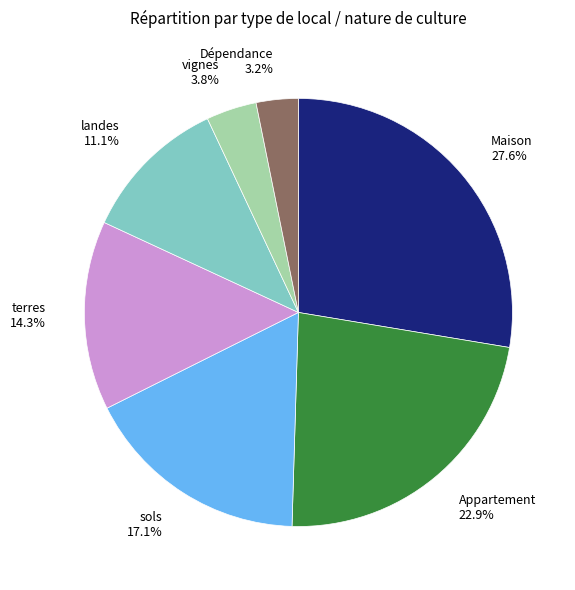

Combined, do Appartement and landes account for over 50%?

No